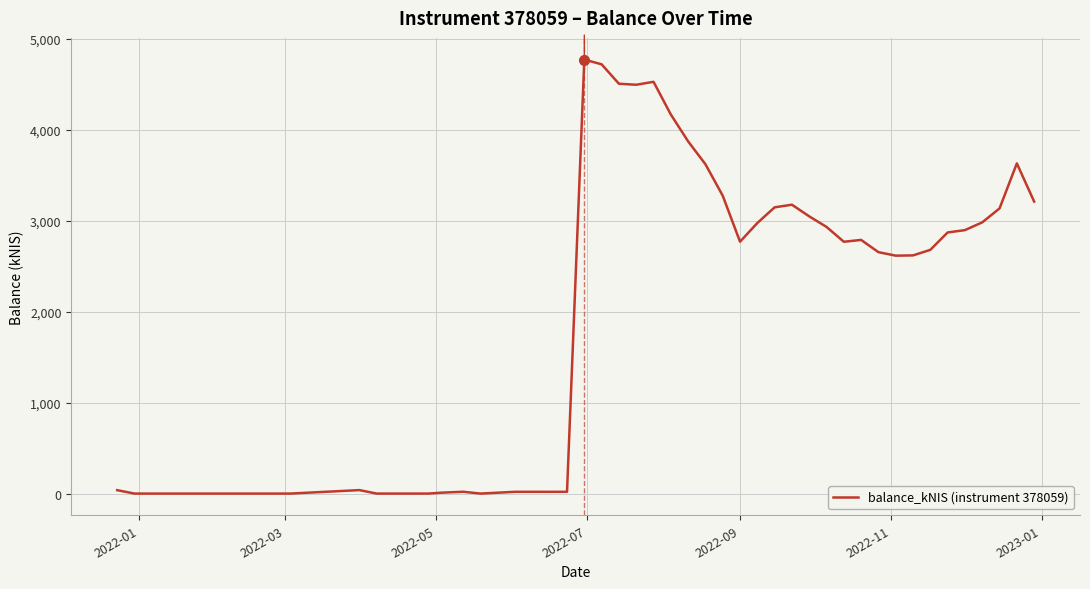

What is the greatest value displayed?

4773.8